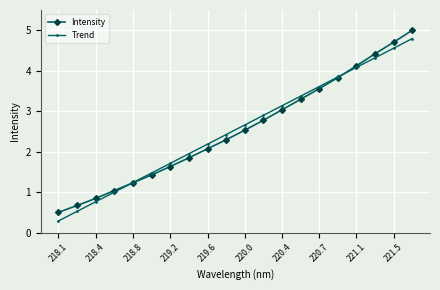

At how many categories does at least one series exceed 4?

4